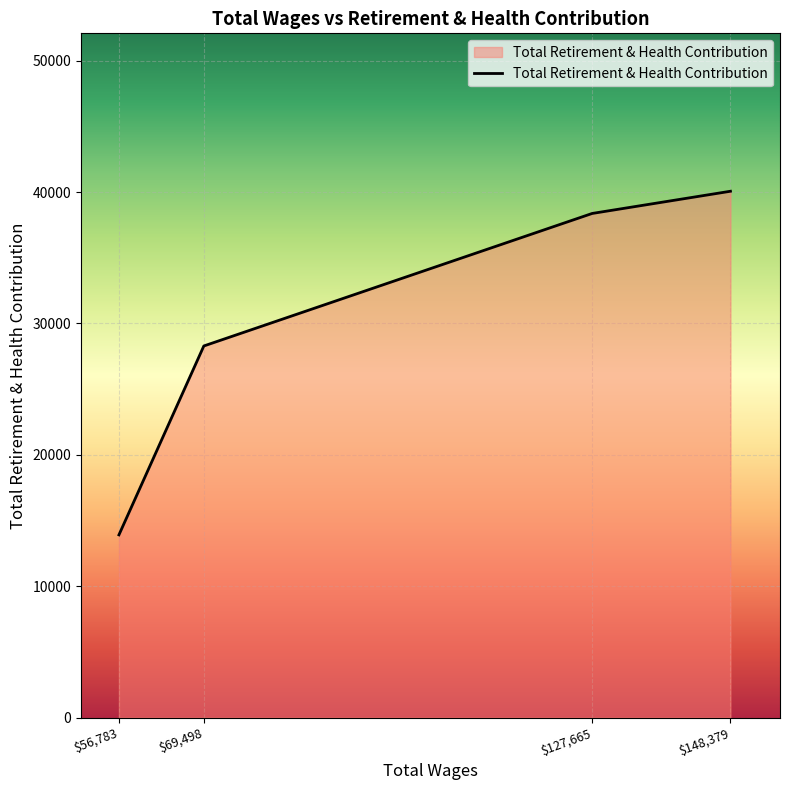

Is it true that the value at $69,498 is 28286?

True